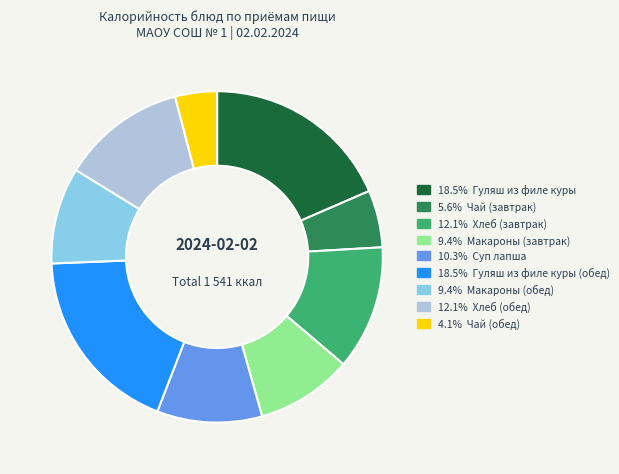

Is there any slice that represents more than half of the pie?

No